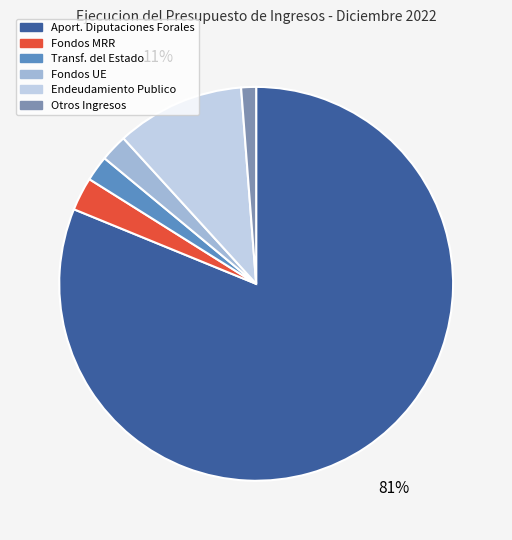

Which slice is the largest?

Aport. Diputaciones Forales